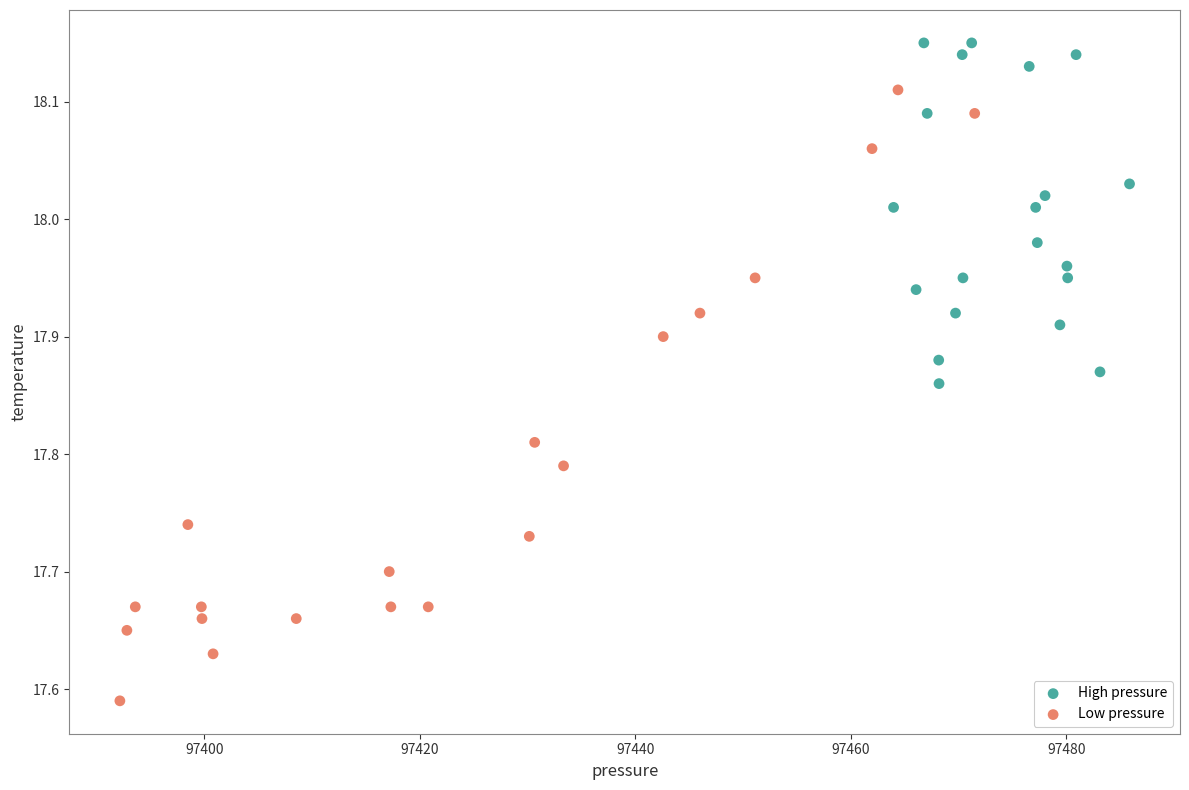

Which series reaches the minimum Y coordinate?

Low pressure